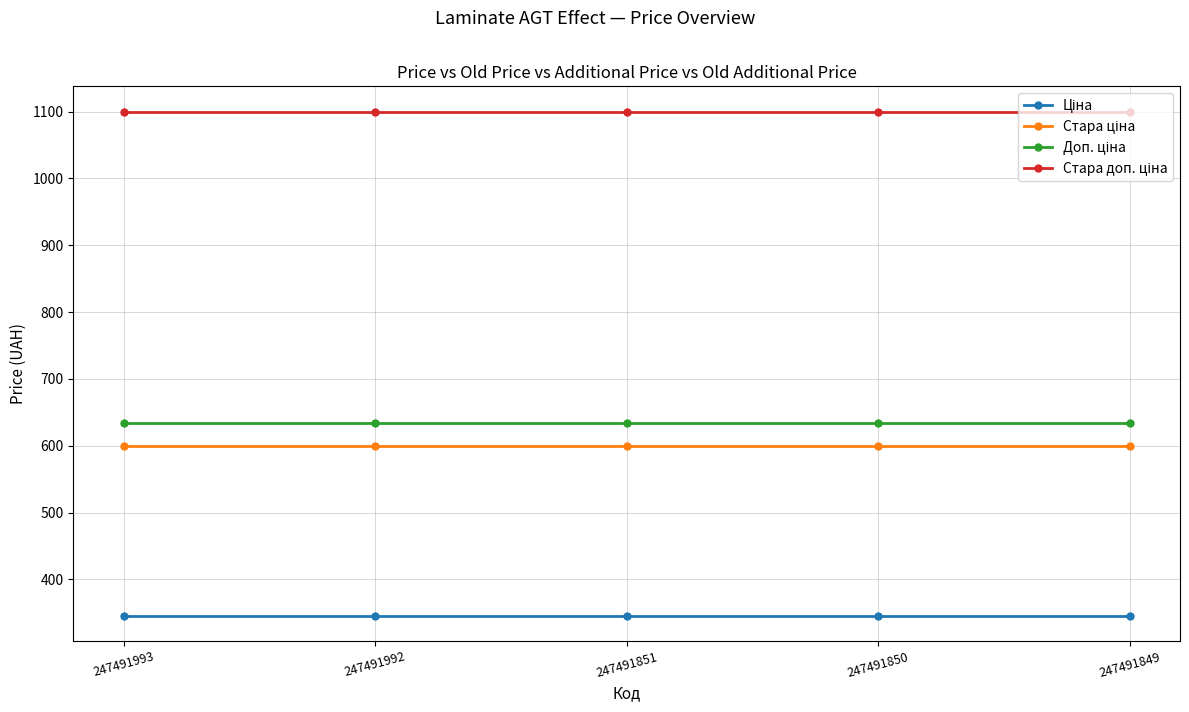

What is the spread (max minus min) of values at 247491849?

754.4